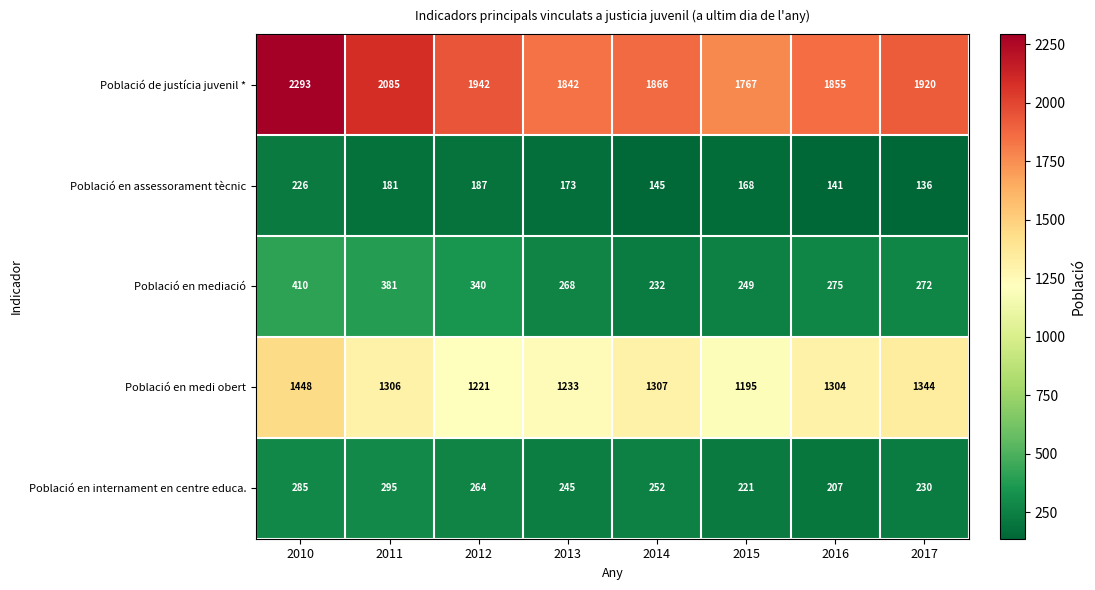

What is the sum of the Població en mediació values at 2011 and 2010?

791